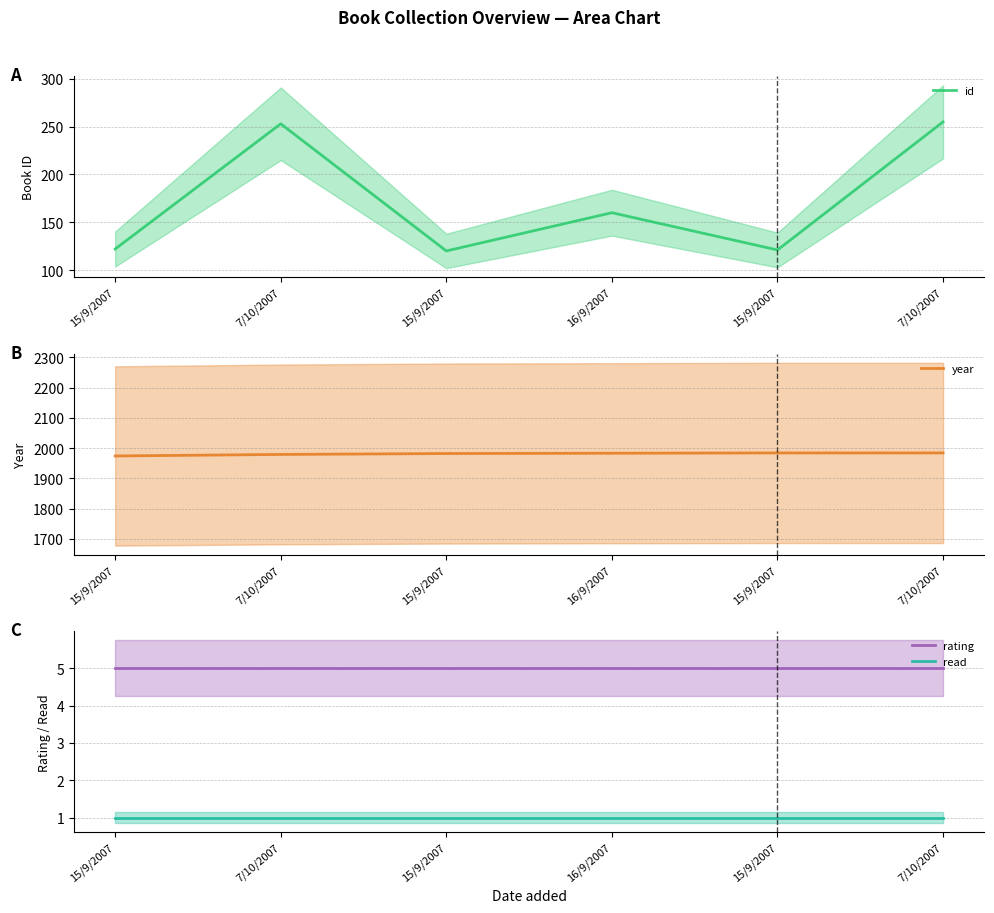

The rating series shows 3 at 7/10/2007. True or false?

False